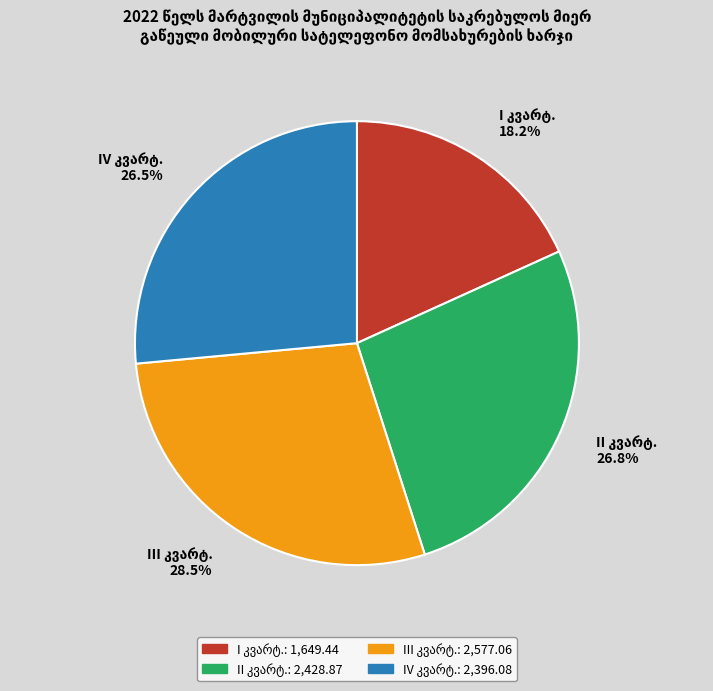

Does any single category account for the majority?

No